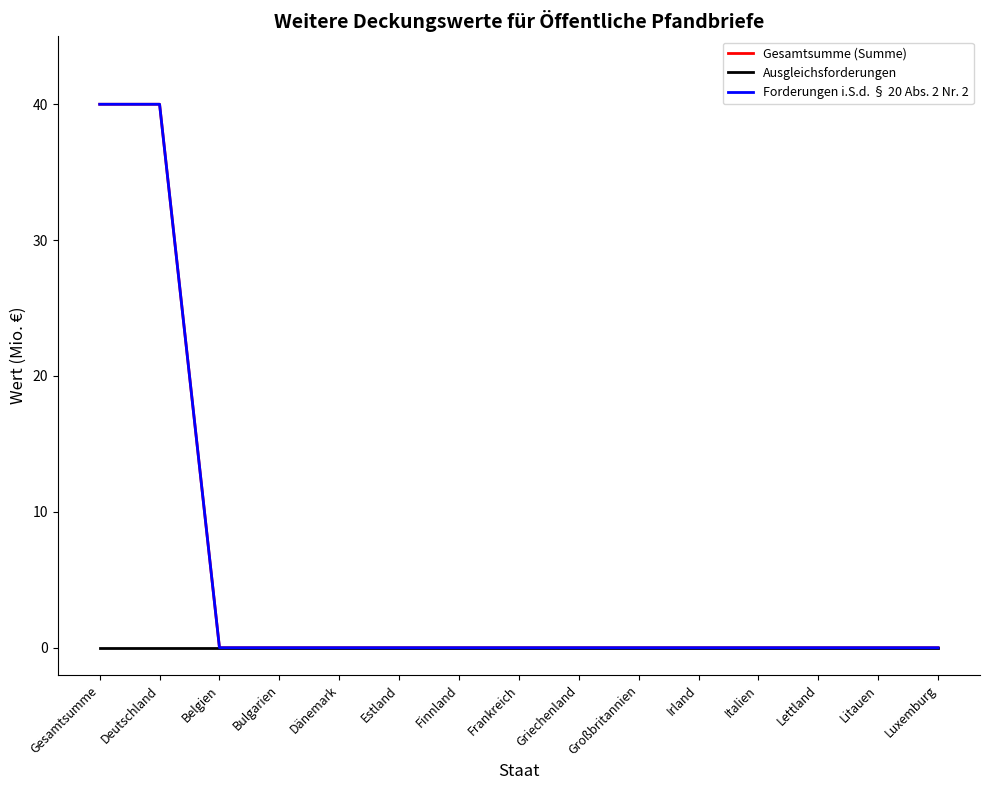

Is this an area chart (filled region under the line)?

No